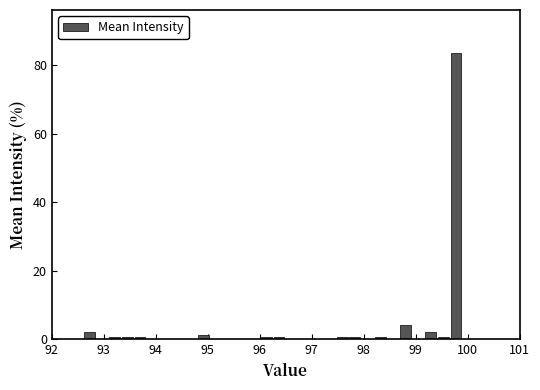

Around what value on the x-axis is the tallest bar? Give the approximate position of its centre, as read against the axis.

99.8